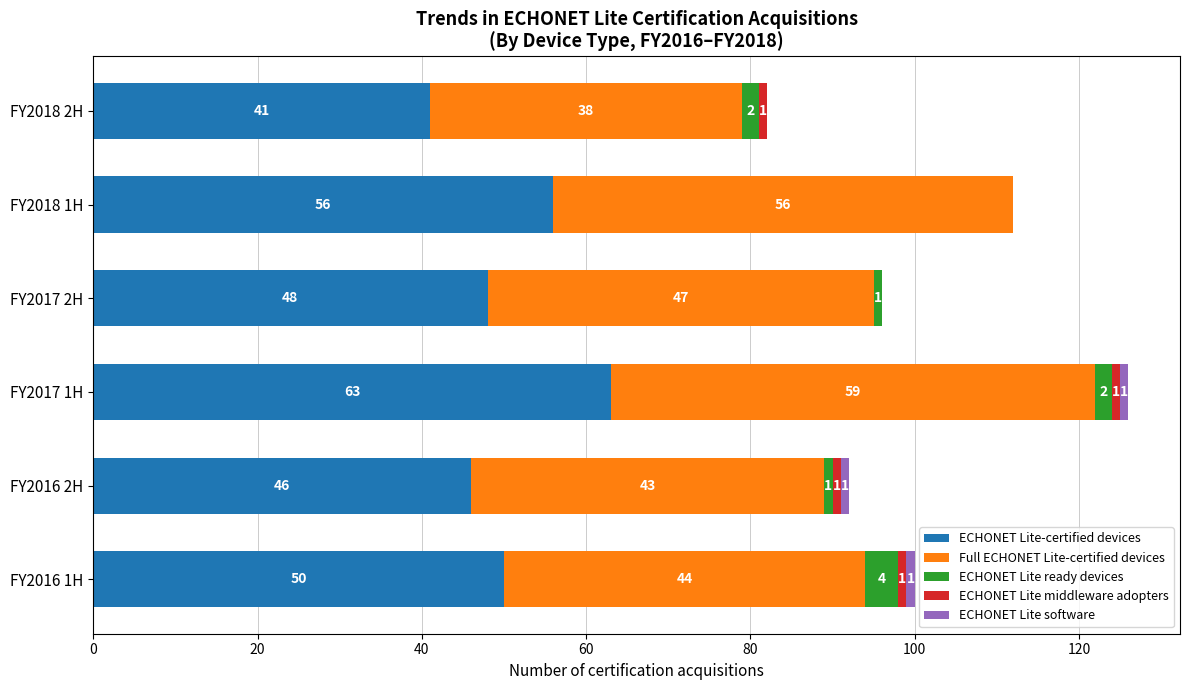

The ECHONET Lite-certified devices series shows 37 at FY2018 1H. True or false?

False